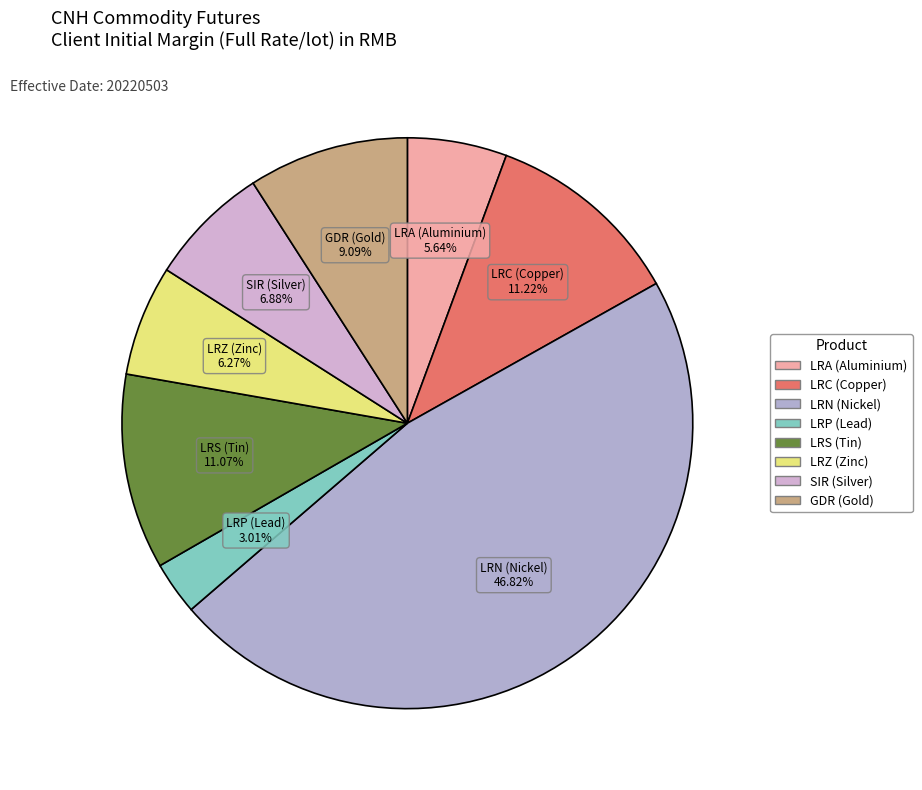

Is there any slice that represents more than half of the pie?

No